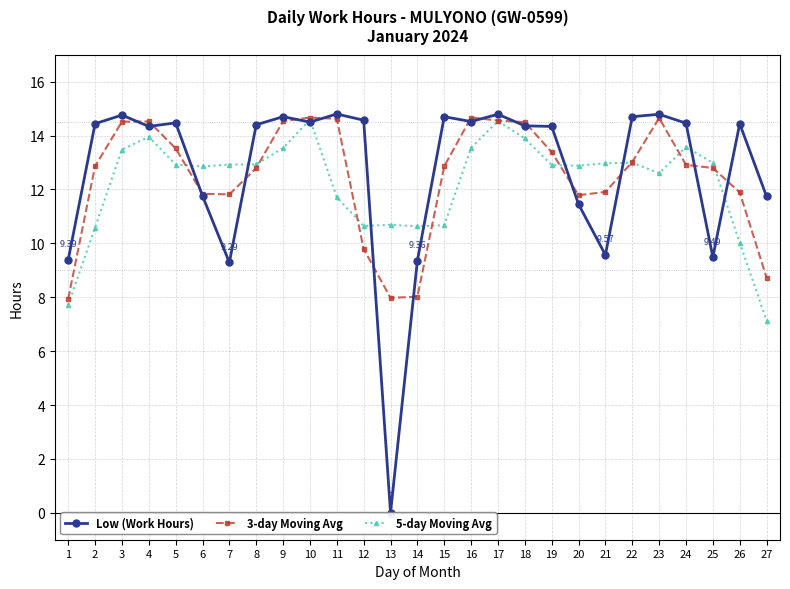

List the series in order of their peak value, highest first.

Low (Work Hours), 3-day Moving Avg, 5-day Moving Avg